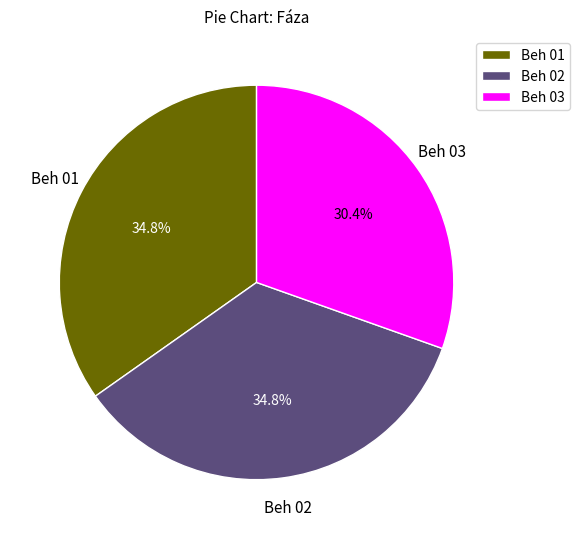

What is the smallest slice in the pie chart?

Beh 03